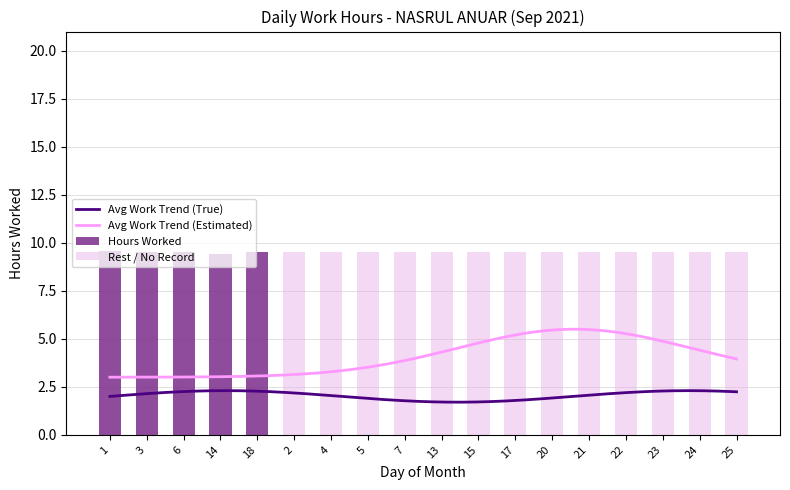

True or false: Avg Work Trend (Estimated) and Avg Work Trend (True) intersect in this chart.

False